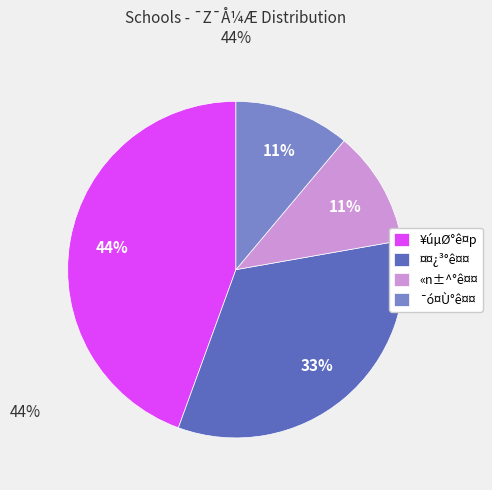

Which category has the biggest portion of the pie?

¥úµØ°ê¤p